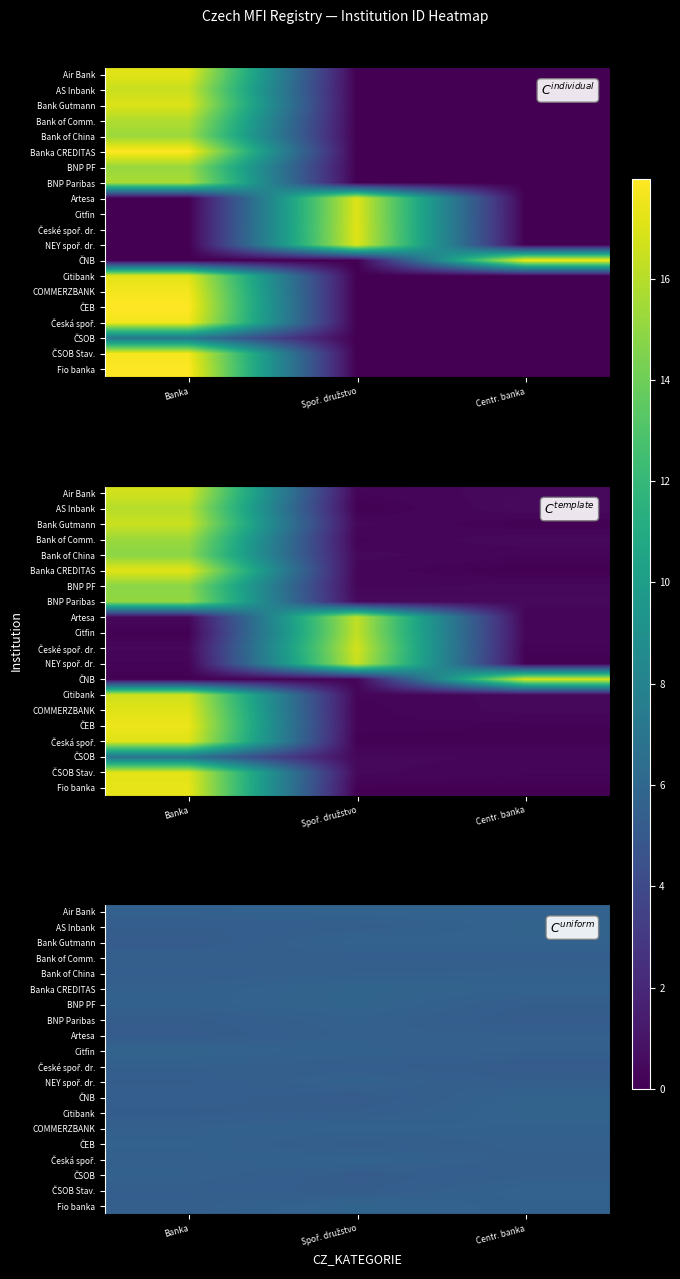

The AS Inbank series shows 5.4 at Spoř. družstvo. True or false?

True